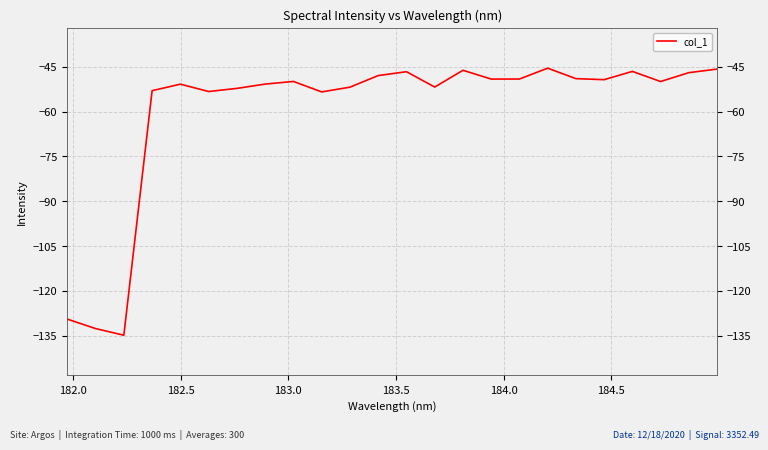

What is the greatest value displayed?

-45.5